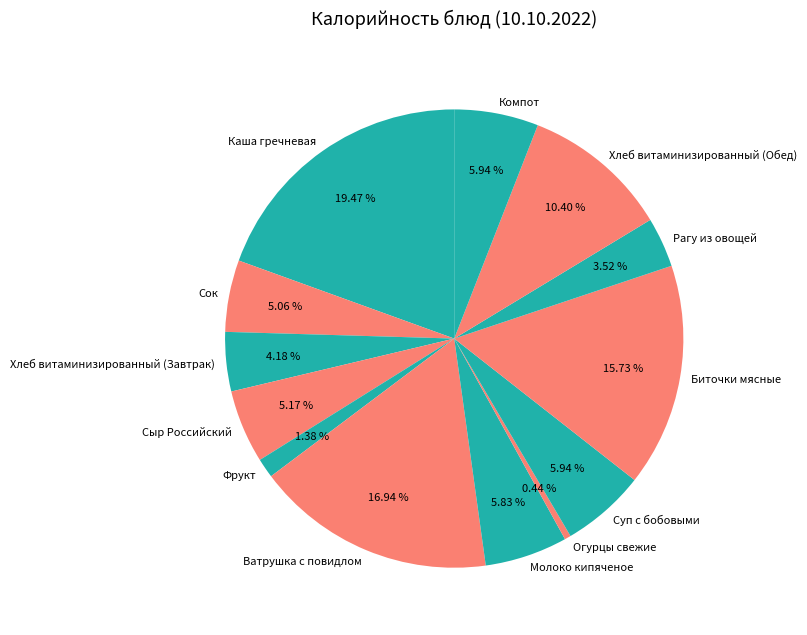

Is there a majority slice in this chart?

No